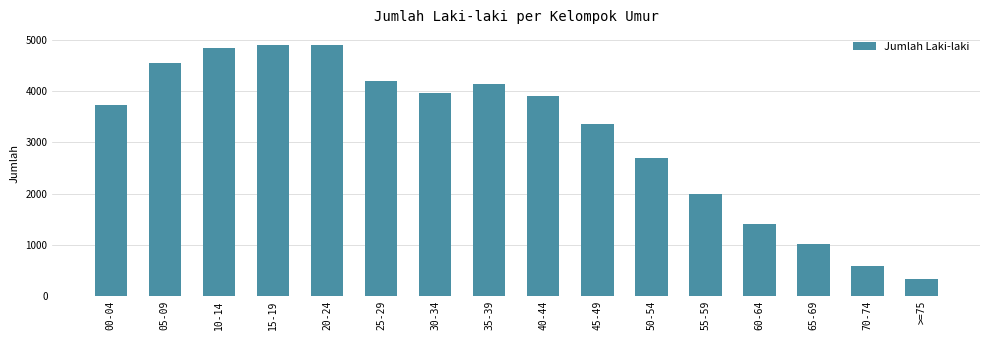

At which label is the value closest to 2623?

50-54